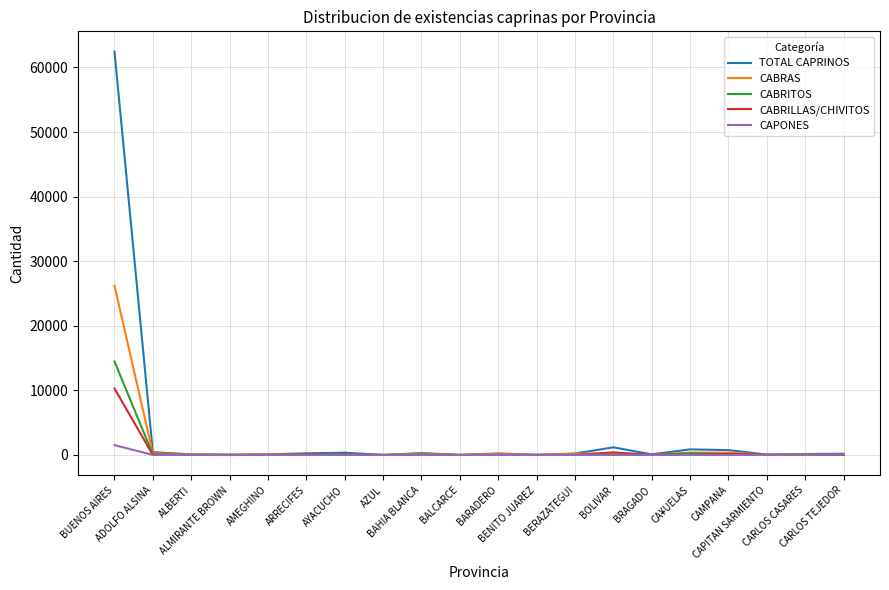

Which series has the widest spread of values?

TOTAL CAPRINOS